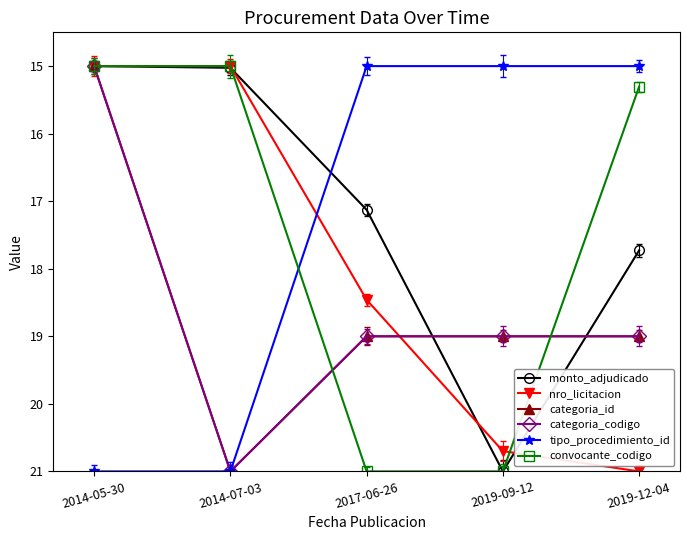

At which category is the sum across all series the highest?

2019-09-12